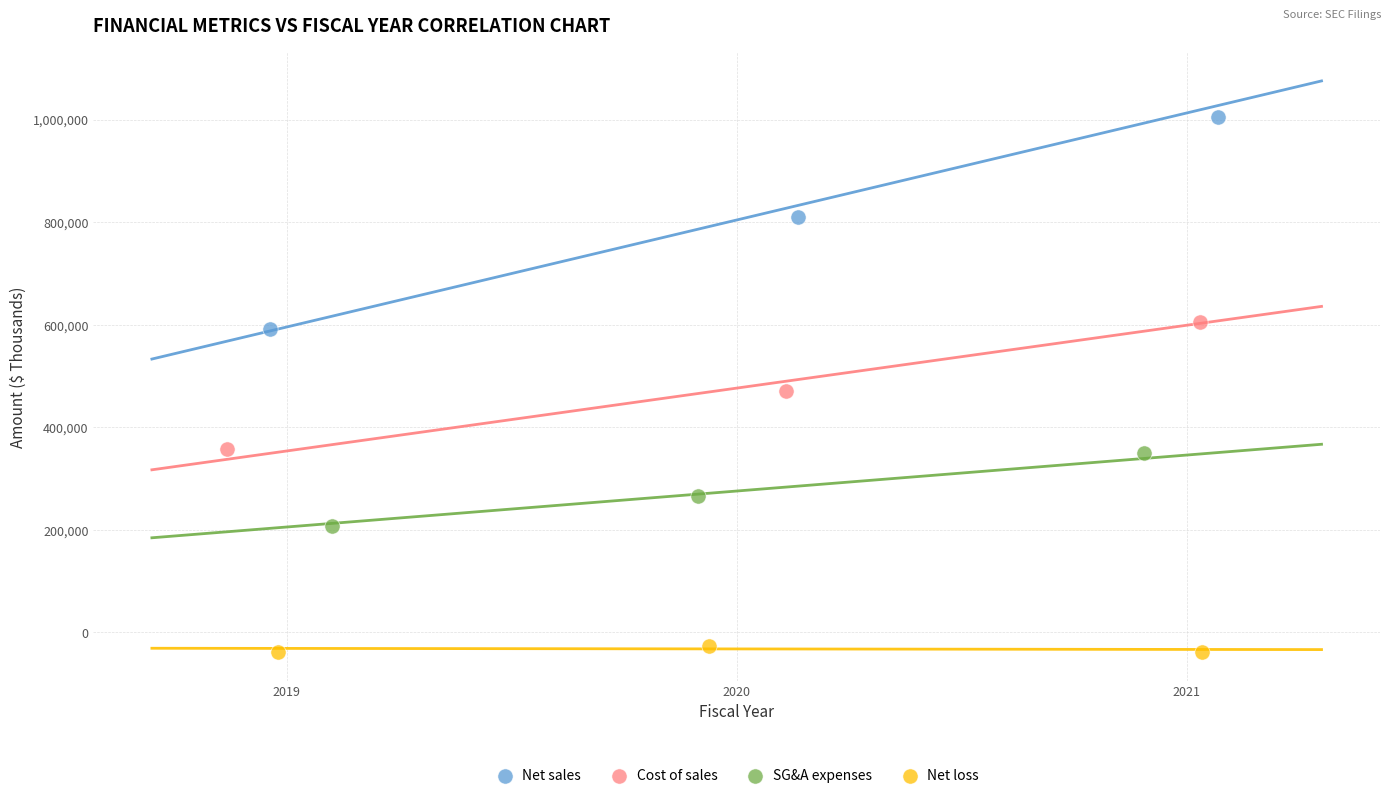

Which series has the widest spread of Y values?

Net sales